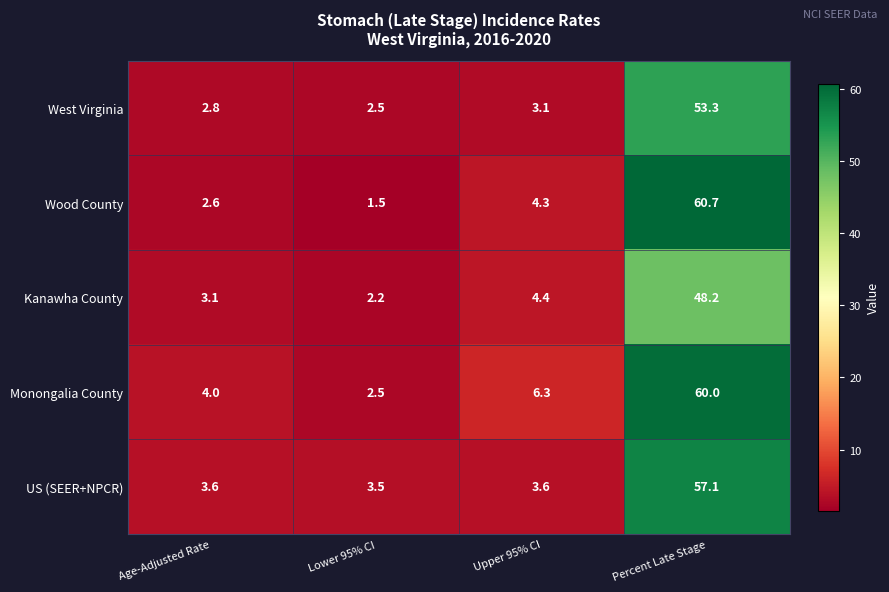

What is the sum of all West Virginia values?

61.7